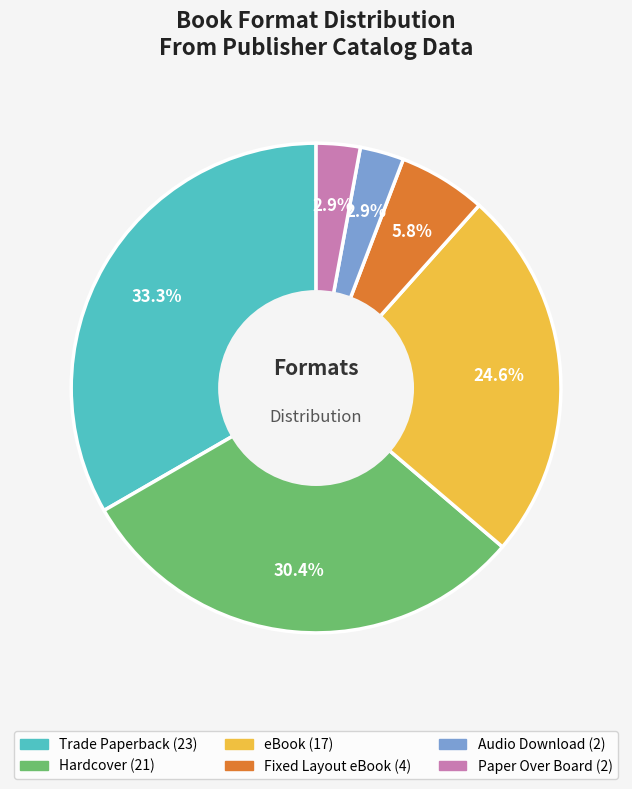

Which has a higher value, Hardcover or Trade Paperback?

Trade Paperback